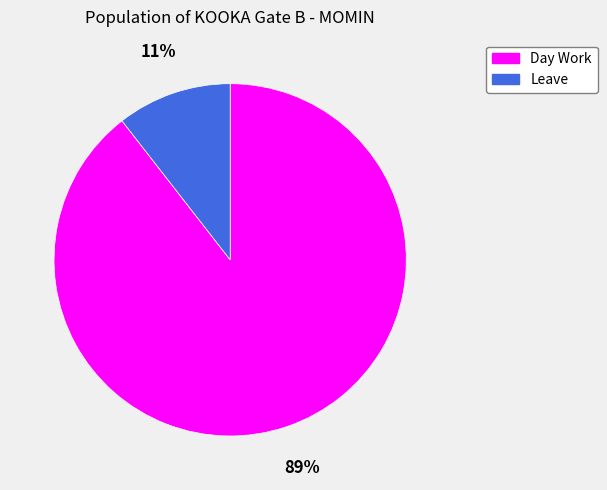

What is the smallest slice in the pie chart?

Leave